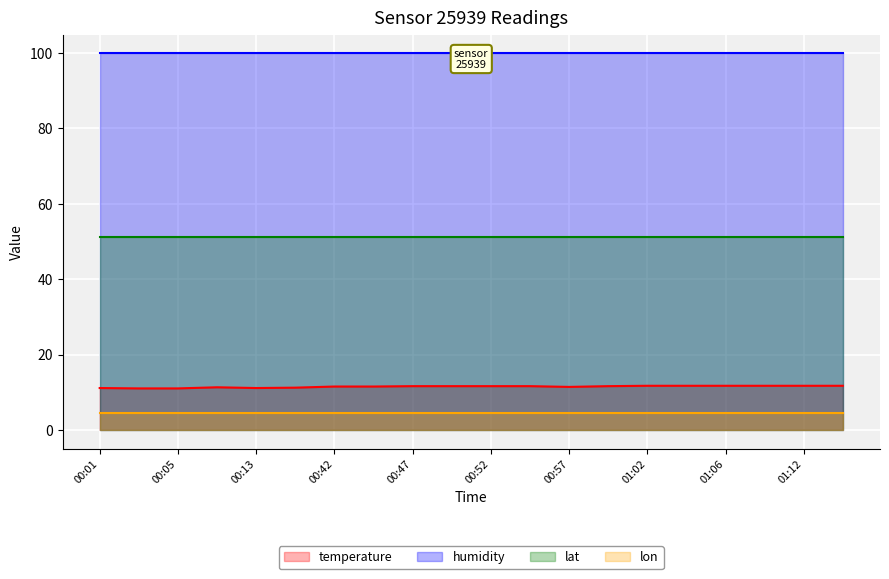

True or false: lon has a value of 2.0 at 01:04.

False